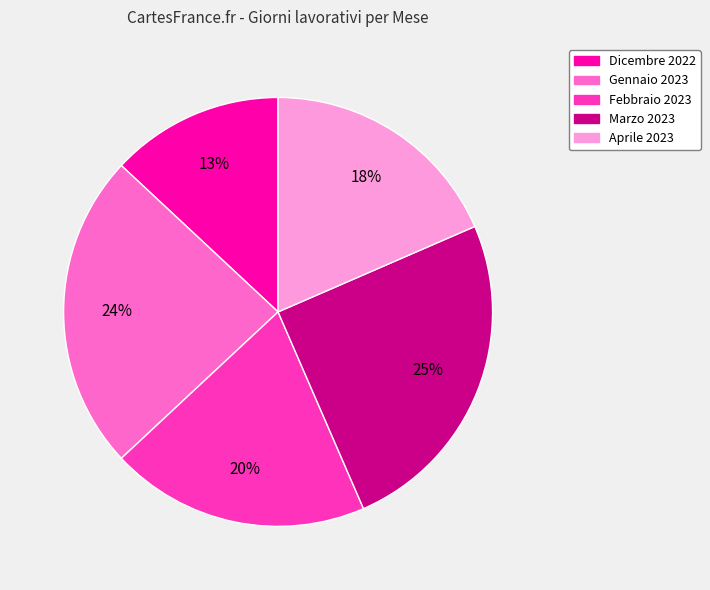

What percentage is the Marzo 2023 slice, to the nearest percent?

25%